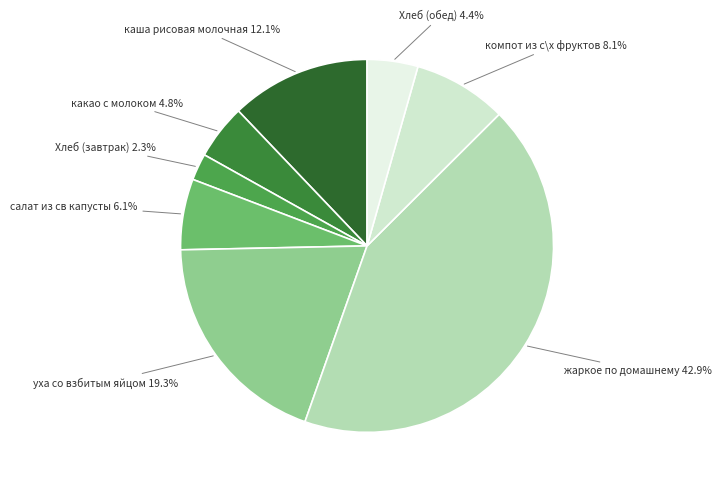

Which has a higher value, какао с молоком or уха со взбитым яйцом?

уха со взбитым яйцом